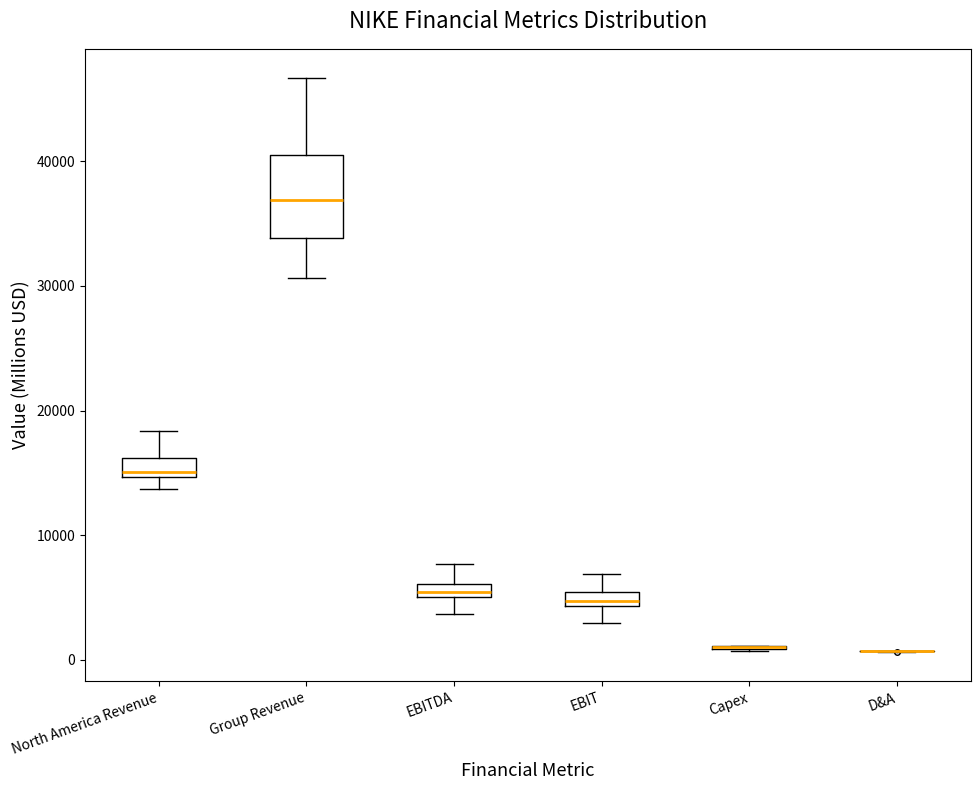

Comparing the boxes themselves (not the whiskers), which one is the tallest?

Group Revenue